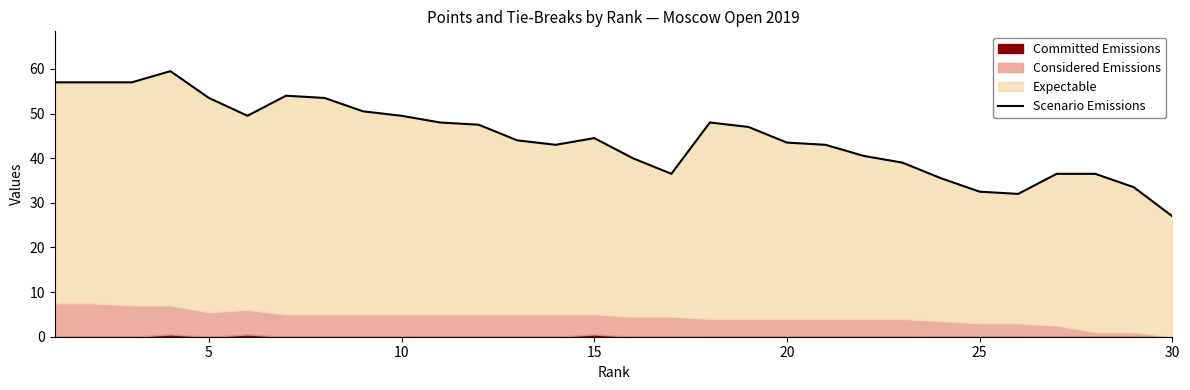

The chart shows a value of 84.2 at 7. True or false?

False